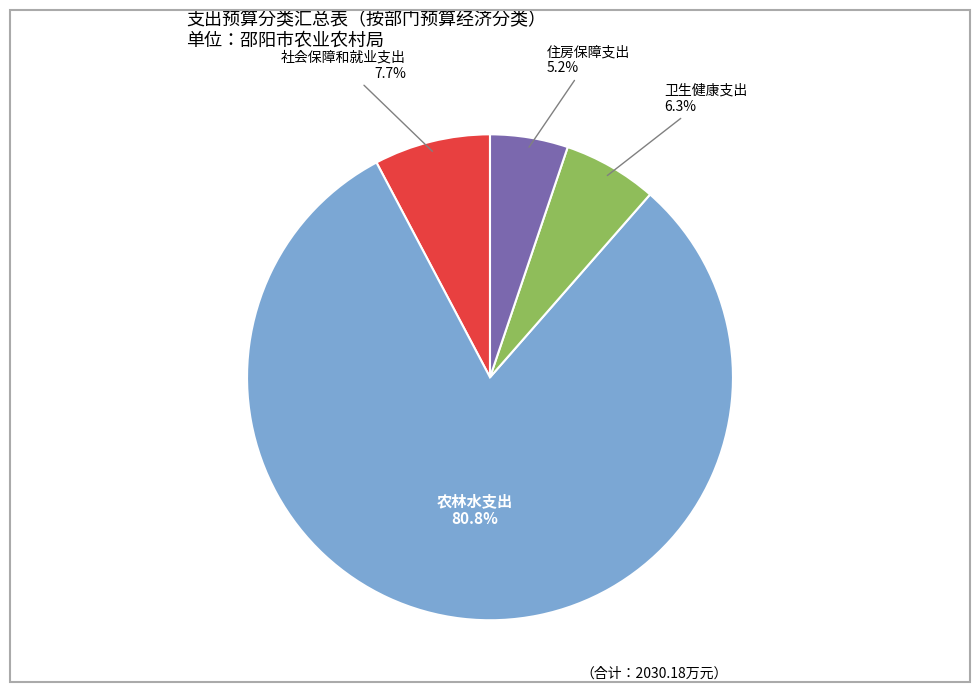

Is there a majority slice in this chart?

Yes